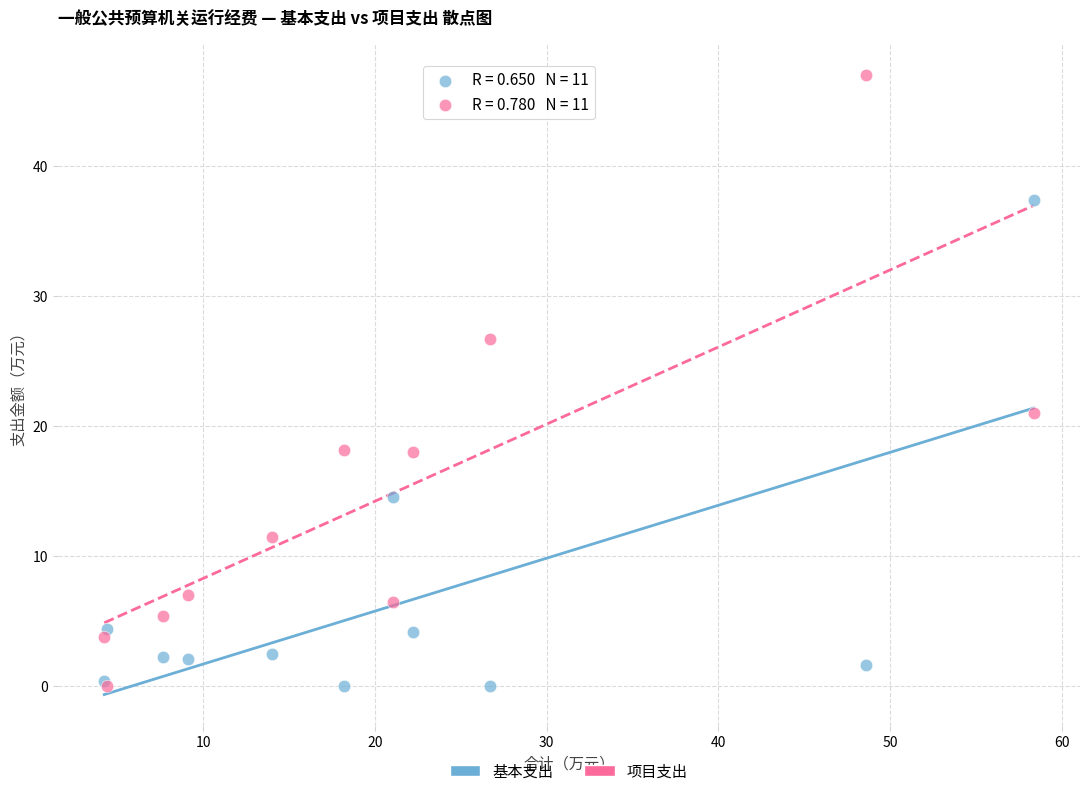

In the 项目支出 series, what Y value is closest to 23?

21.0